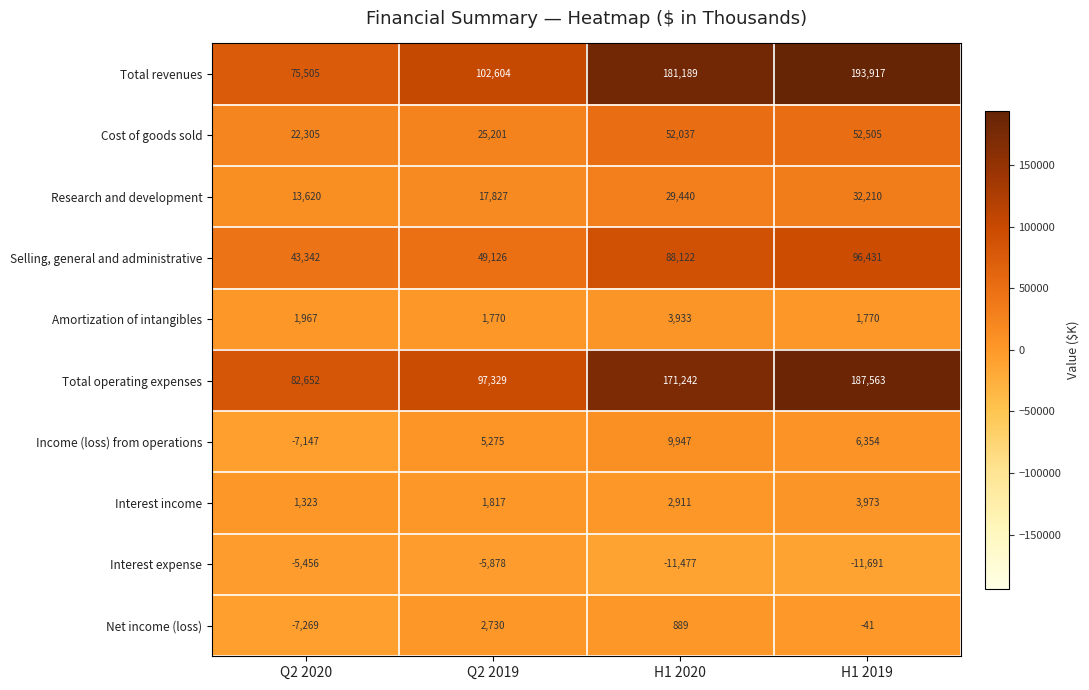

Where is Net income (loss) nearest to the value -2269?

H1 2019